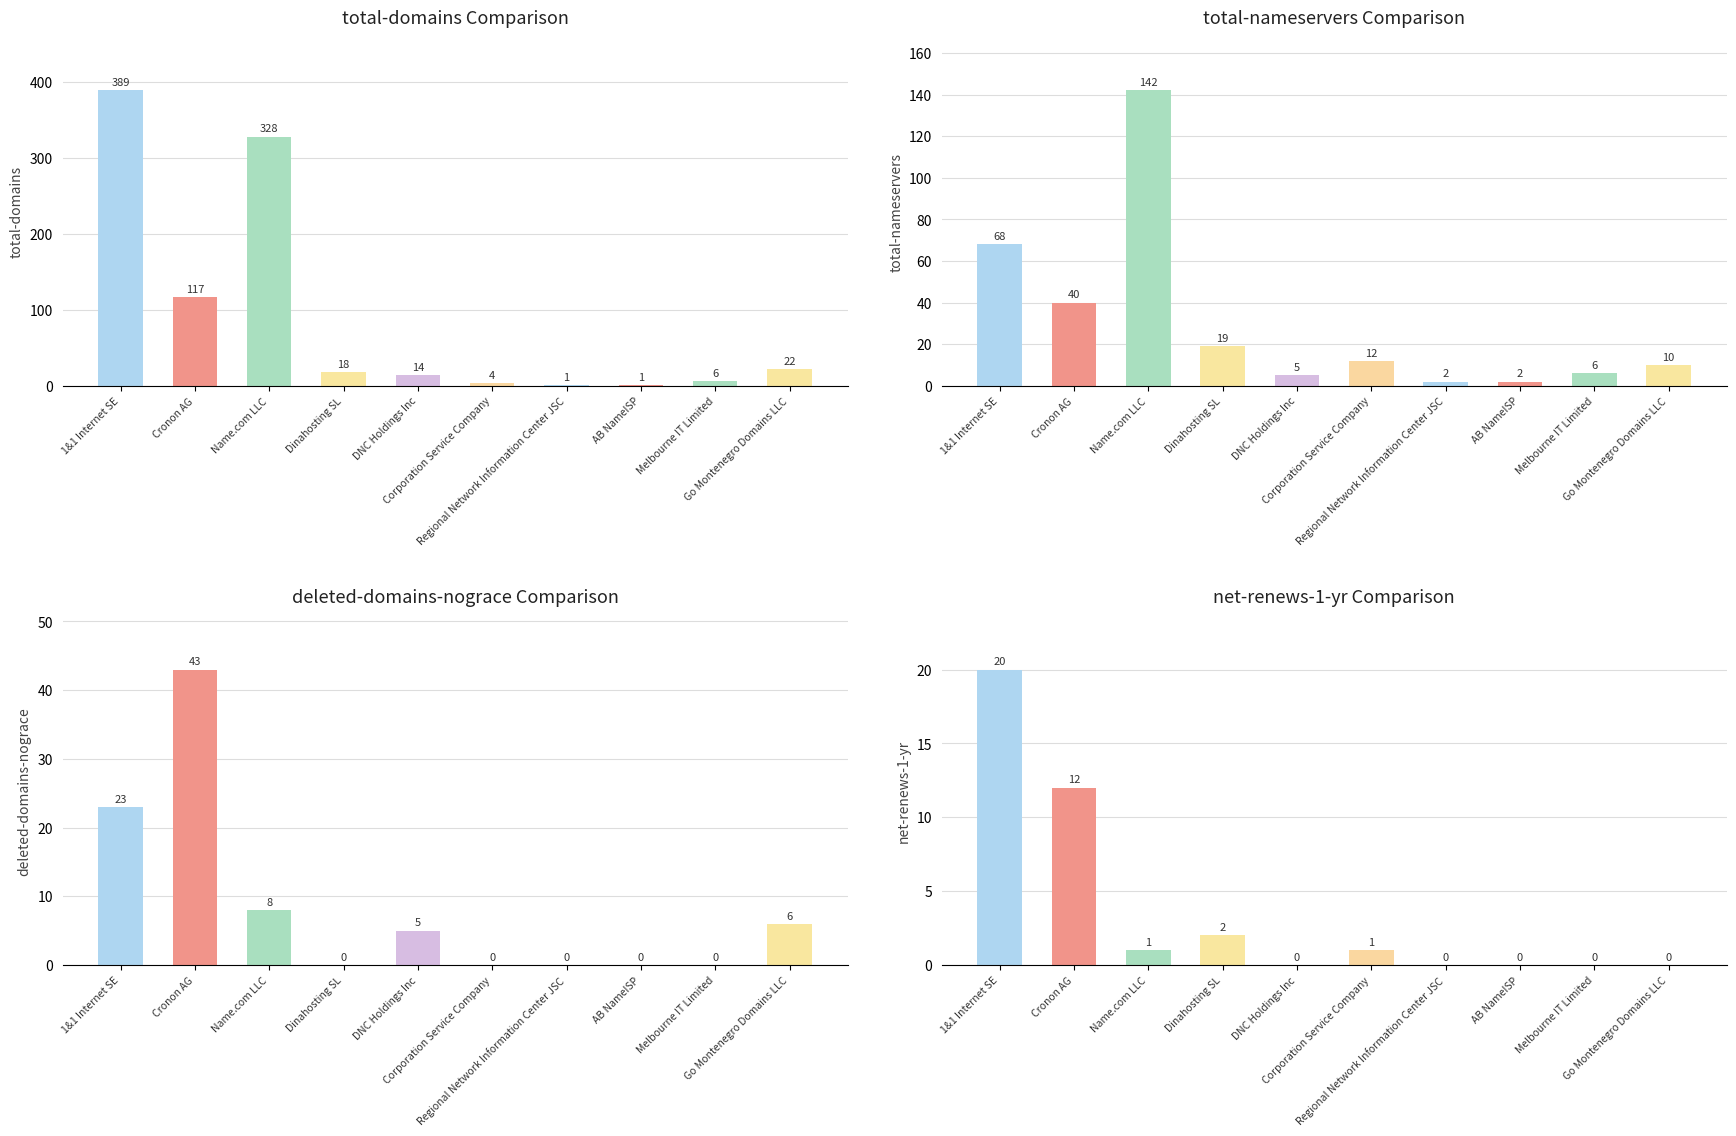

Which series has the largest range (max minus min)?

total-domains